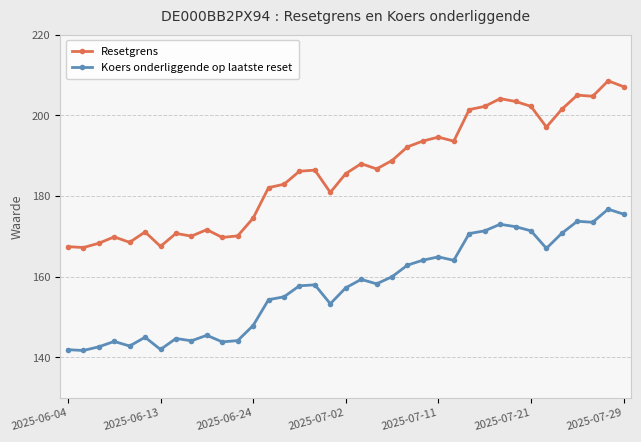

In Resetgrens, how many points are higher than both neighbors (excluding endpoints)?

10